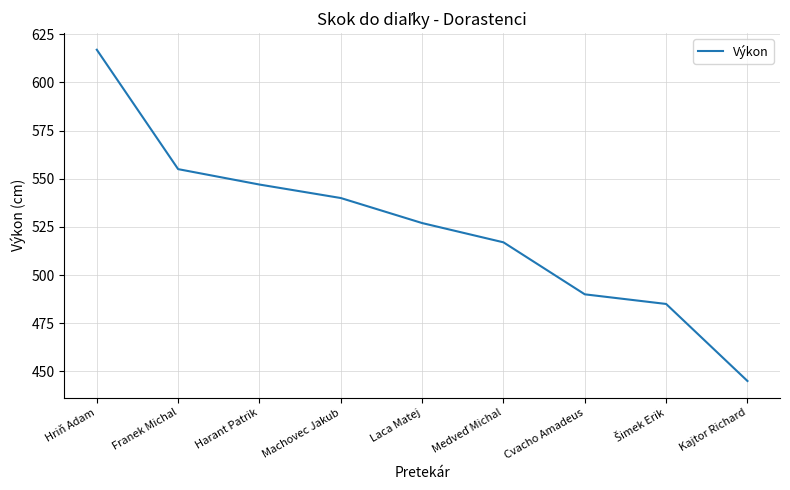

What is the greatest value displayed?

617